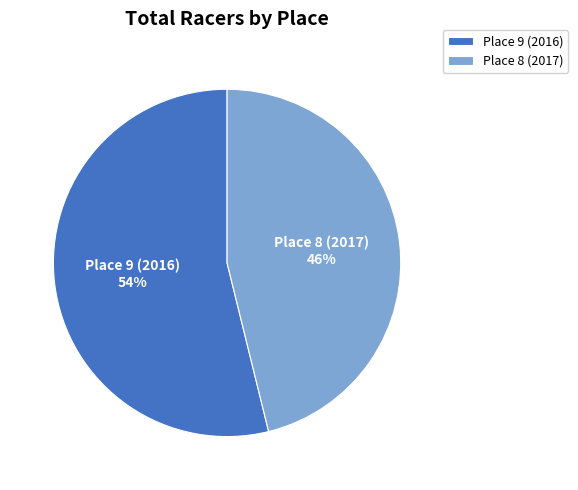

Does any single category account for the majority?

Yes